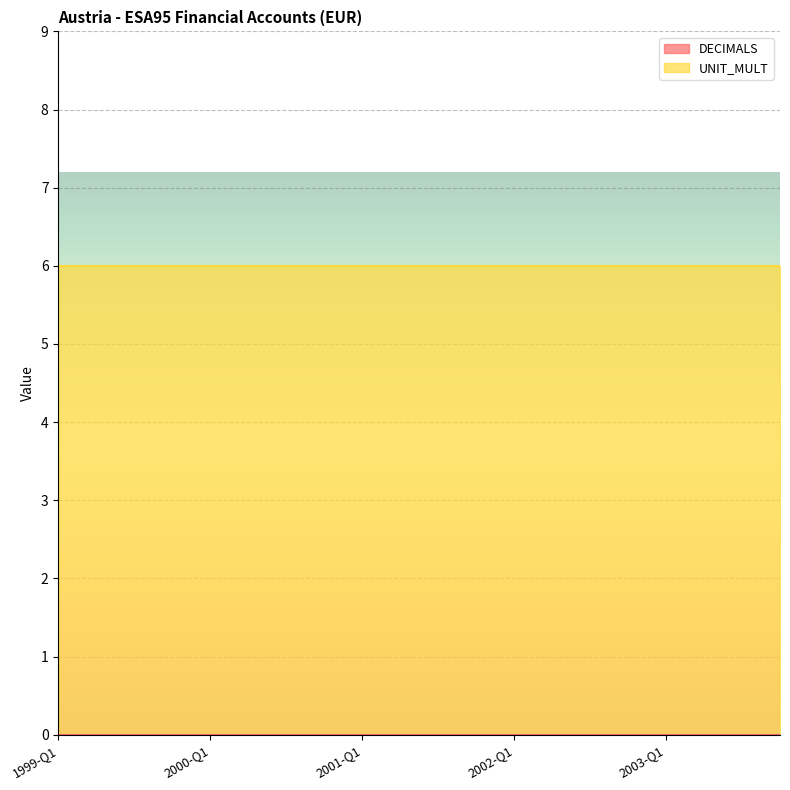

What is the total value across all series at 2001-Q3?

6